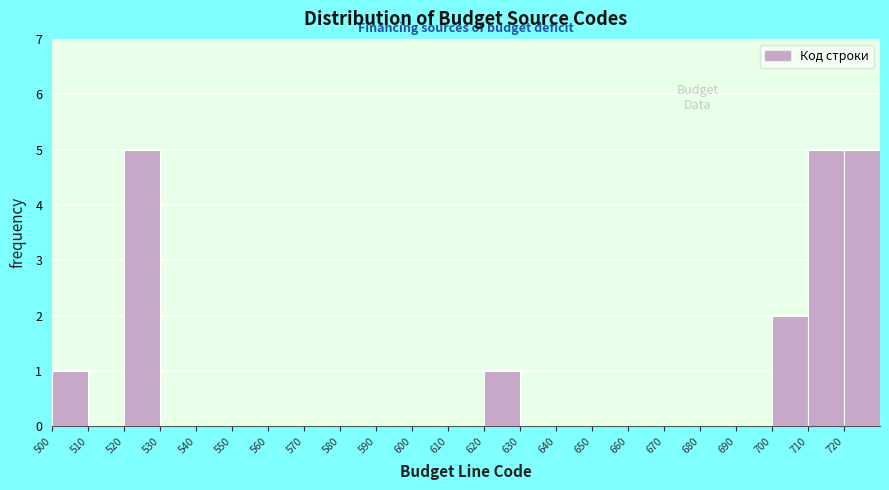

How tall is the bar that spans 620 to 630 on the x-axis? The values are not printed on the chart, so give them approximately, as read against the axis.

1